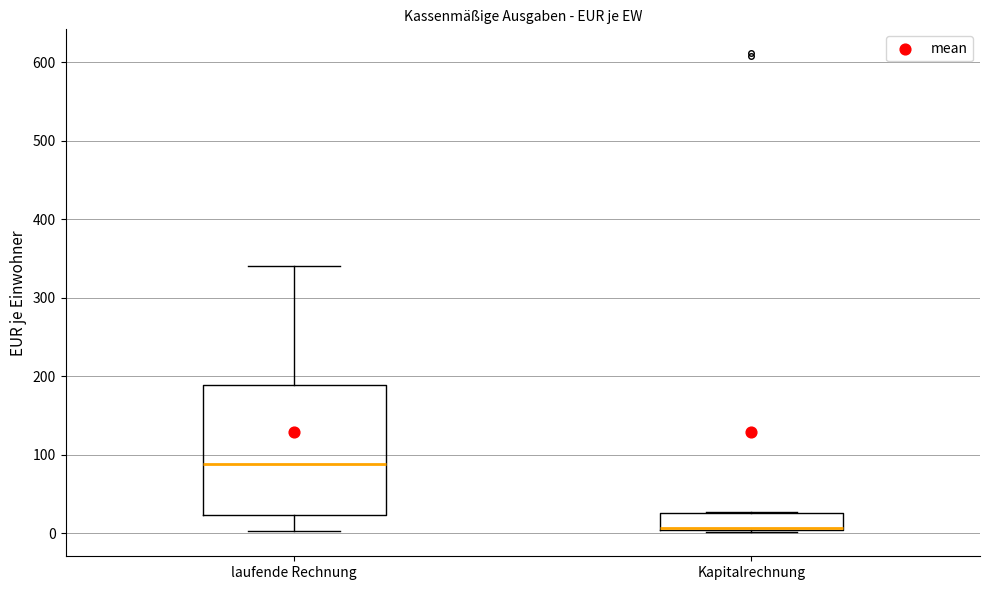

Comparing the boxes themselves (not the whiskers), which one is the tallest?

laufende Rechnung